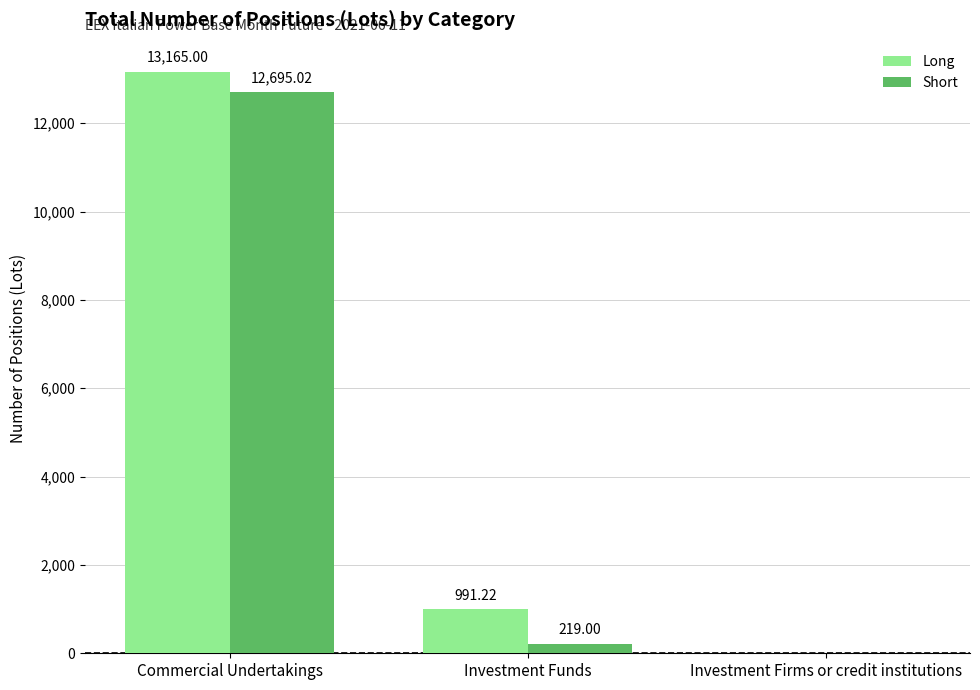

Between Commercial Undertakings and Investment Funds, which series saw the biggest shift?

Short